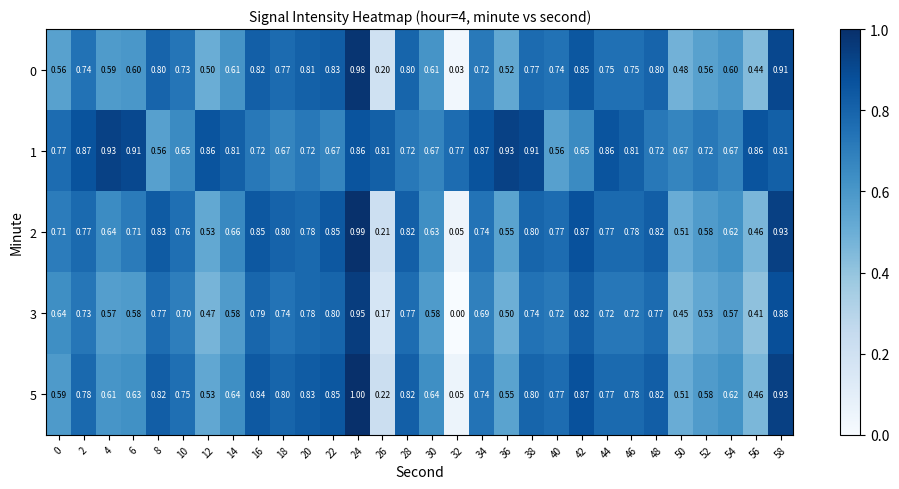

Between 0 and 56, which series saw the biggest shift?

2